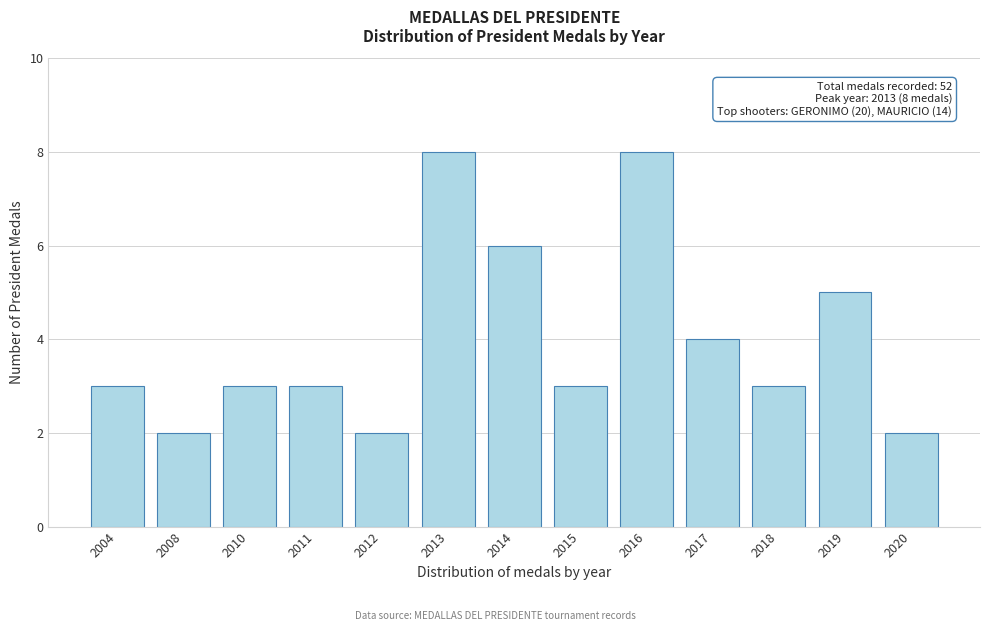

Reading left to right, what are all the values shown in this chart?

2004=3	2008=2	2010=3	2011=3	2012=2	2013=8	2014=6	2015=3	2016=8	2017=4	2018=3	2019=5	2020=2